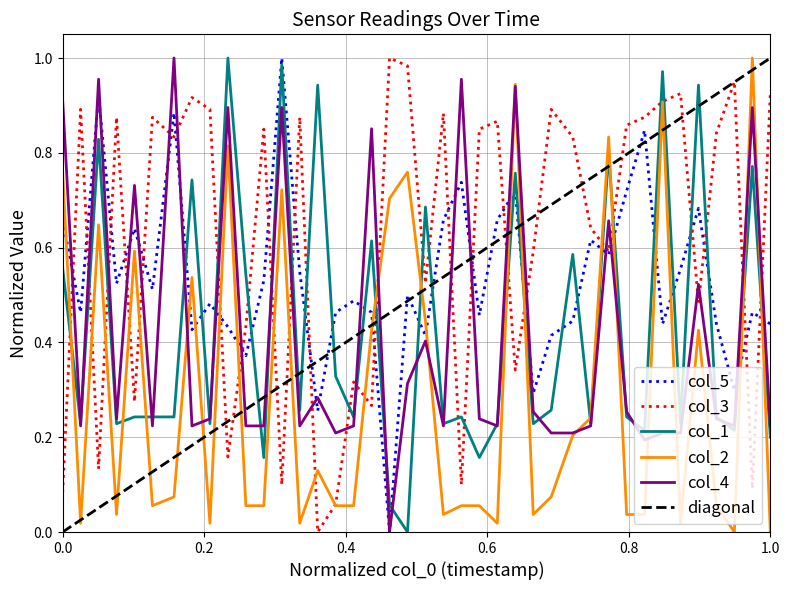

True or false: col_5 and col_1 cross at least once.

True